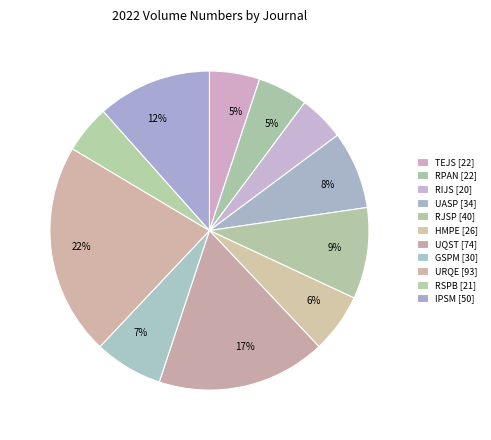

How many segments does this pie chart have?

11